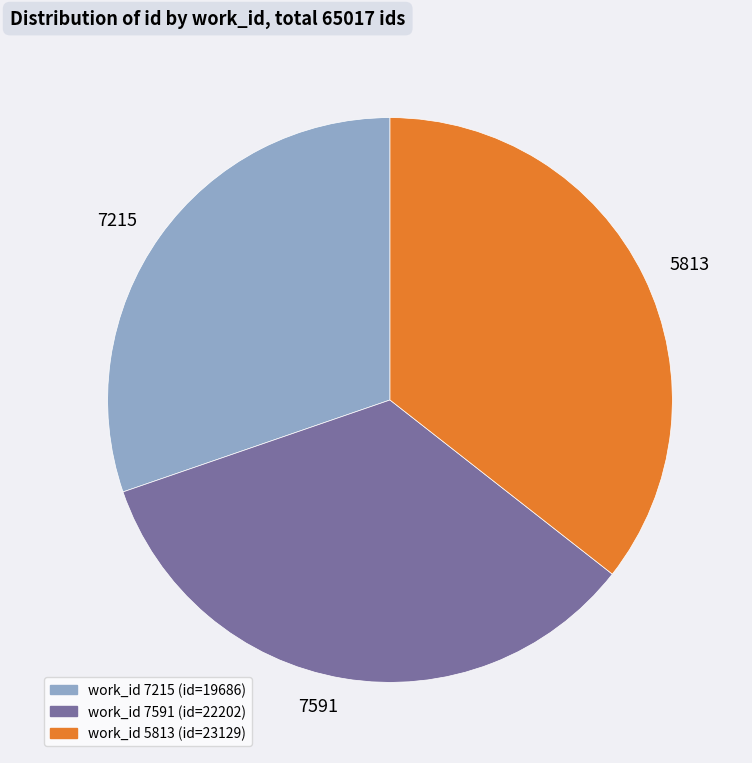

The 5813 slice represents 36% of the pie. True or false?

True